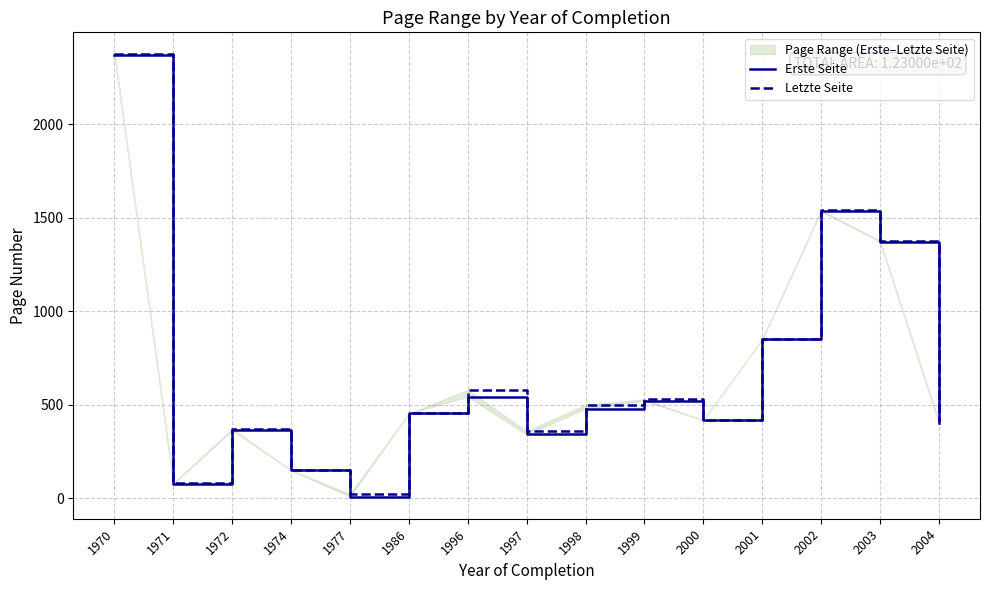

The Letzte Seite series shows 849 at 2001. True or false?

True